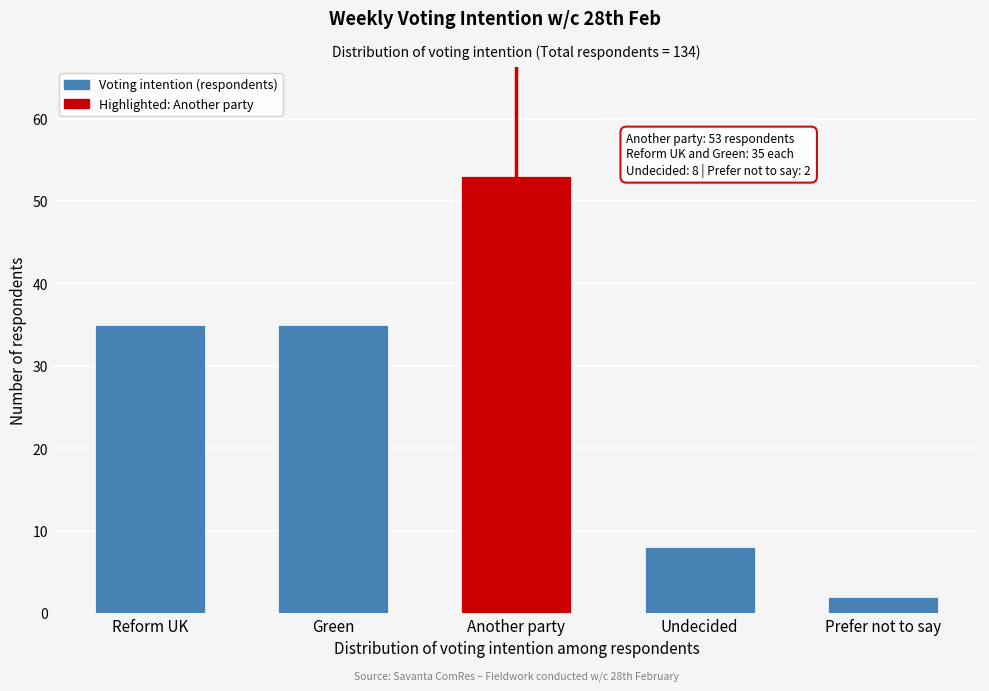

Reading left to right, list all the values displayed in this chart.

Reform UK=35	Green=35	Another party=53	Undecided=8	Prefer not to say=2